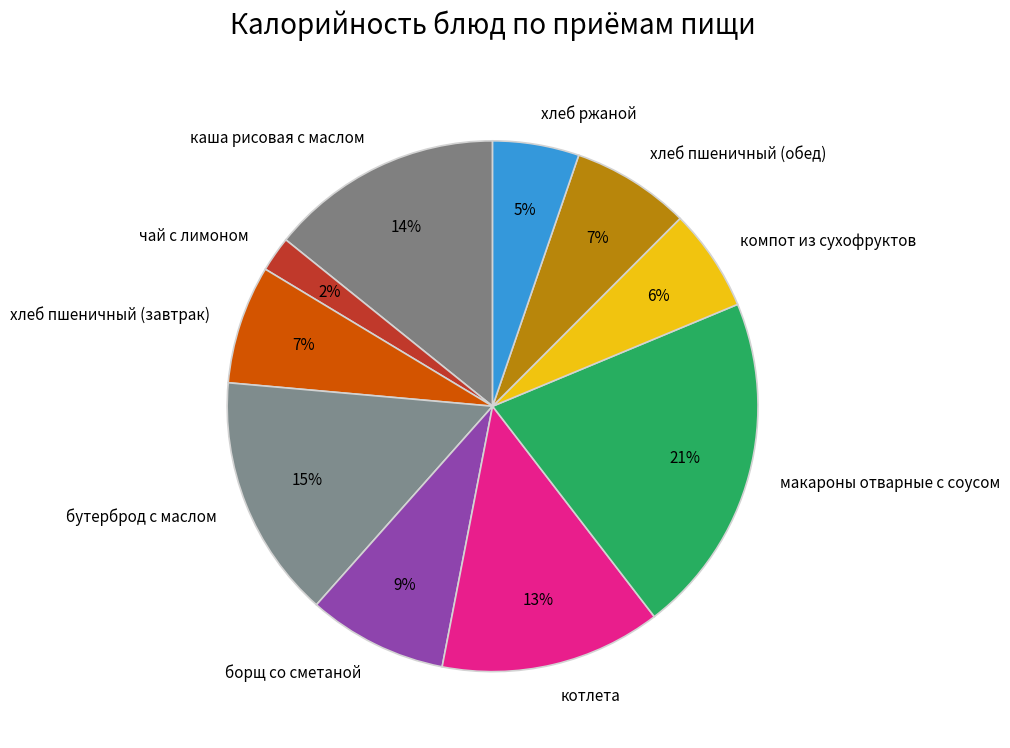

To the nearest percent, what is the difference between the котлета and компот из сухофруктов slice percentages?

7%